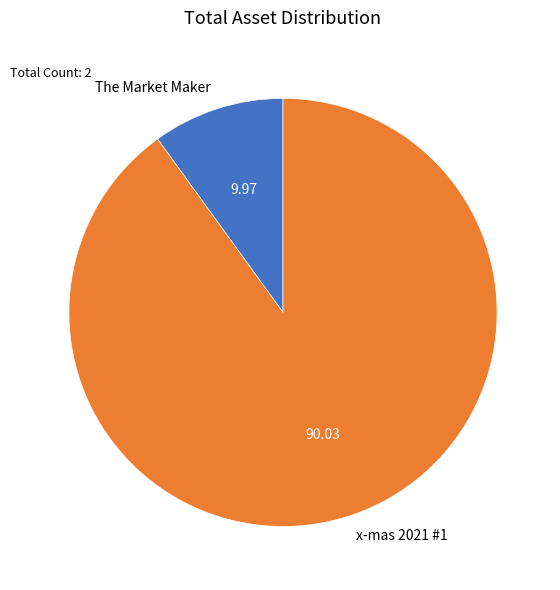

Does x-mas 2021 #1 represent more than half of the total?

Yes